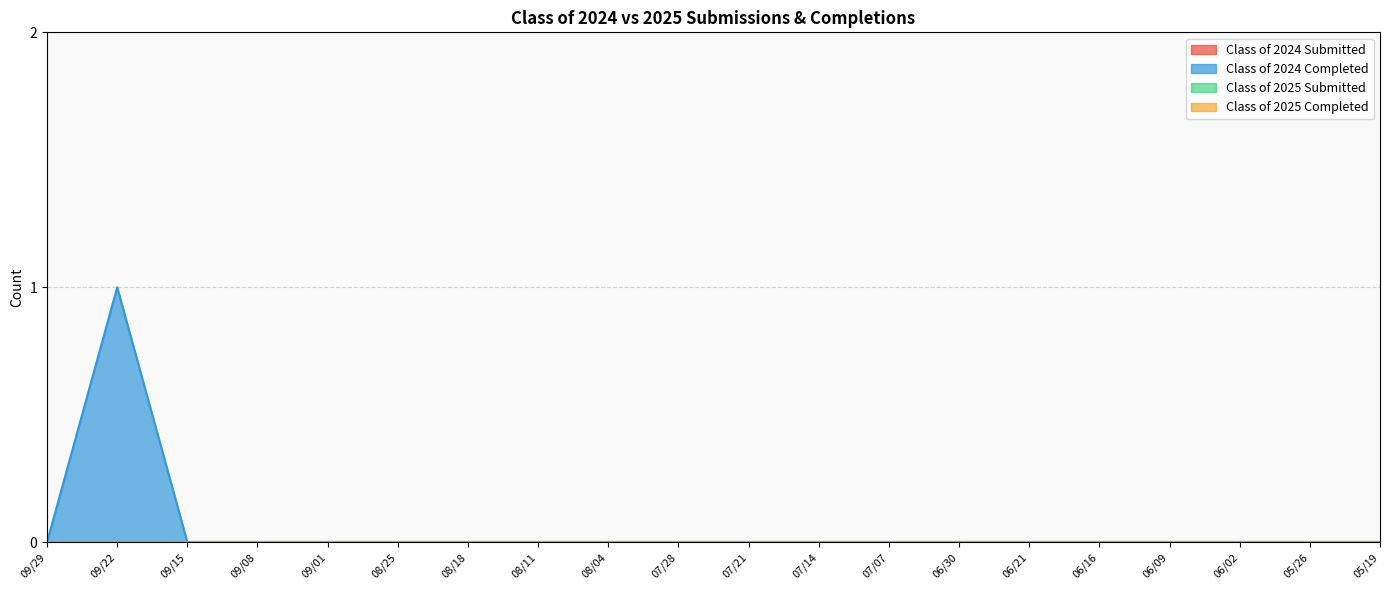

Which series has the widest spread of values?

Class of 2024 Completed